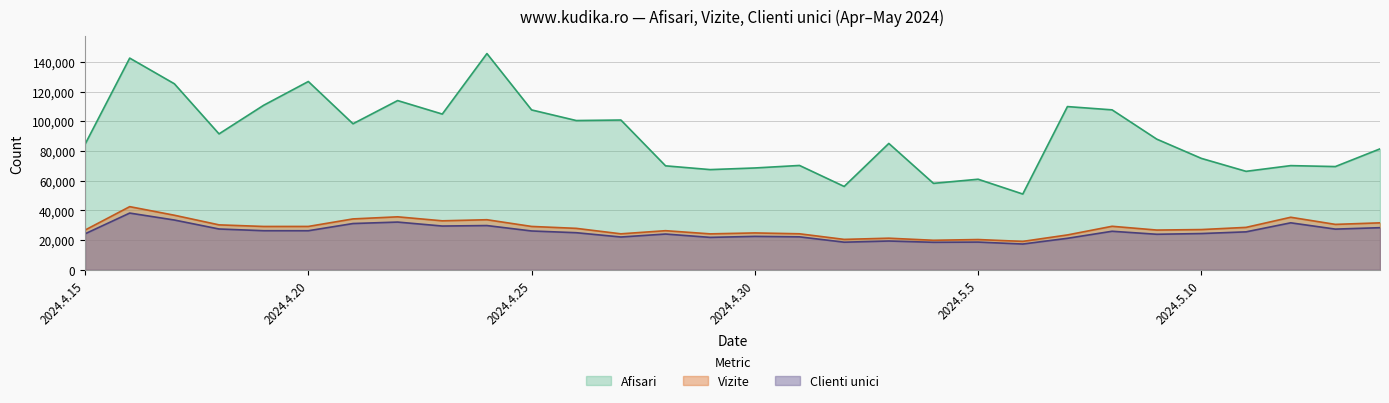

Rank the series at 2024.5.11 from lowest to highest value.

Clienti unici, Vizite, Afisari